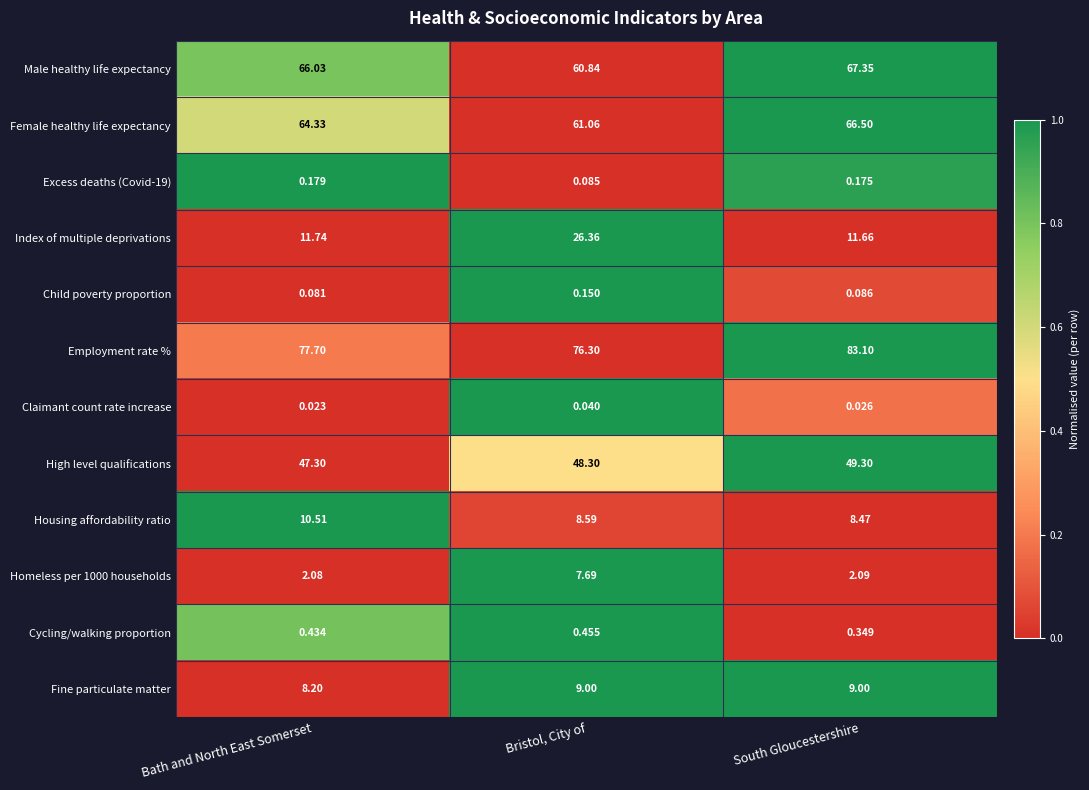

List the labels in order of Homeless per 1000 households value, smallest first.

Bath and North East Somerset, South Gloucestershire, Bristol, City of